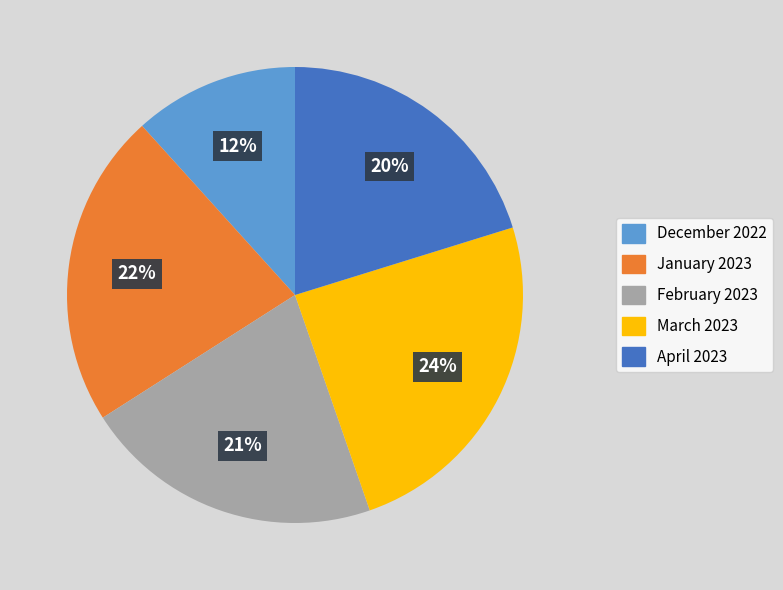

Rank the categories by value from lowest to highest.

December 2022, April 2023, February 2023, January 2023, March 2023